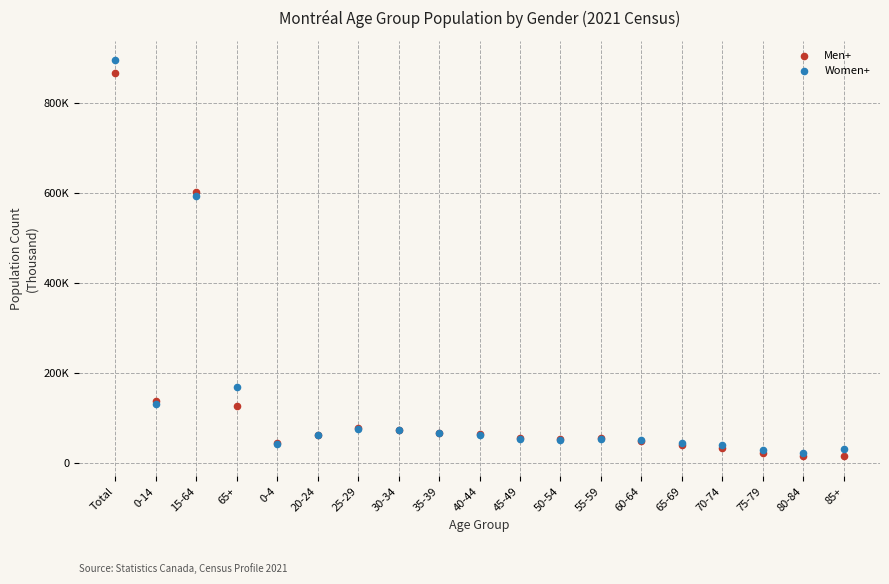

Which series reaches the minimum Y coordinate?

Men+